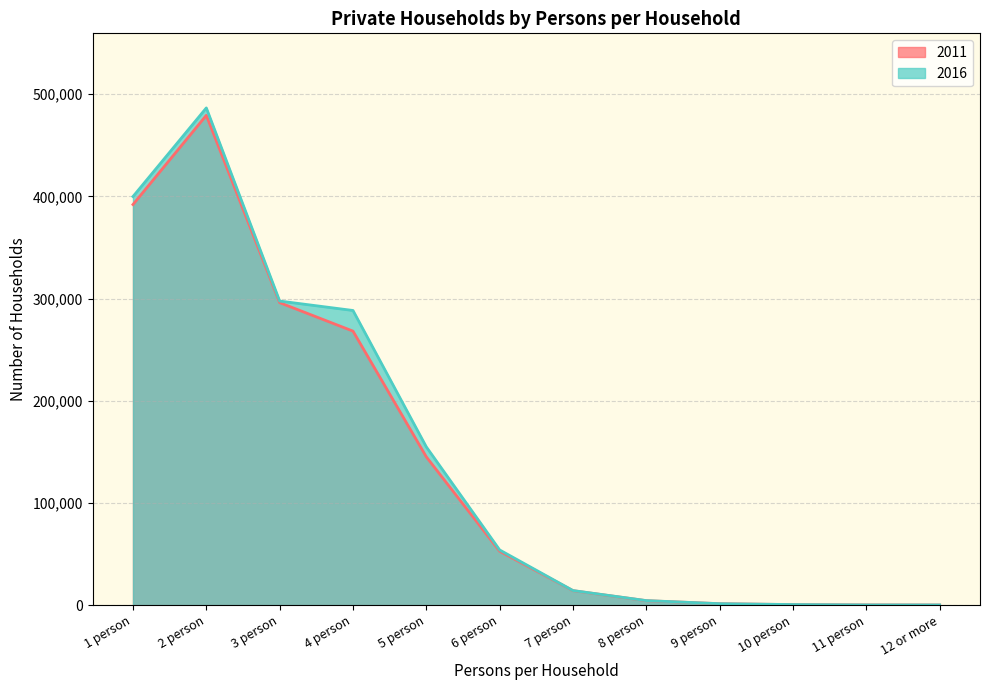

Which series has the widest spread of values?

2016